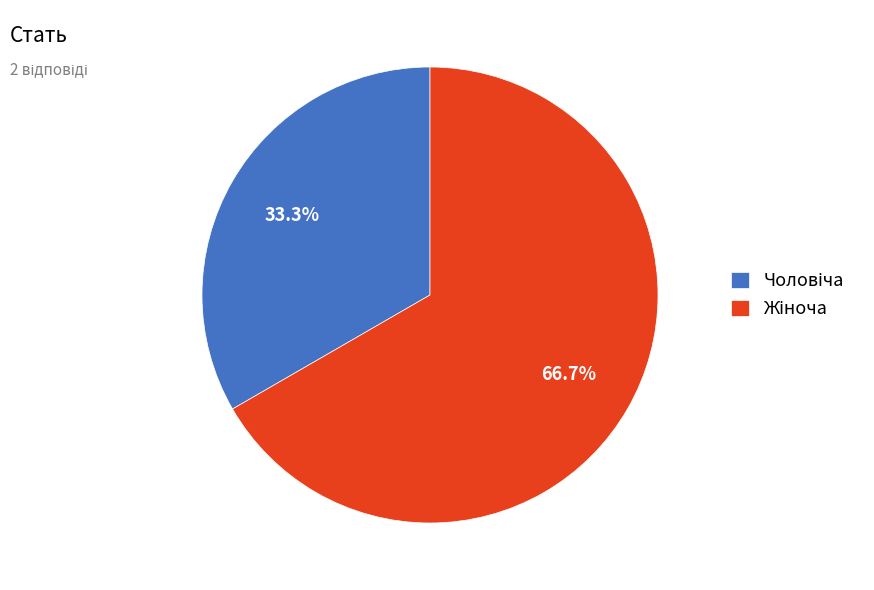

Is there a majority slice in this chart?

Yes